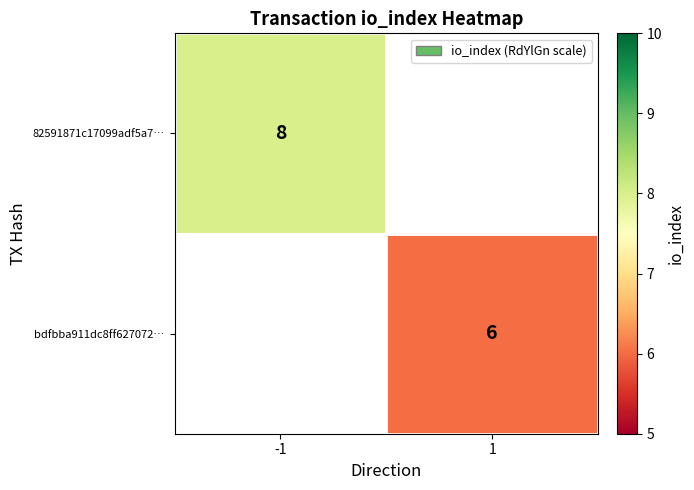

True or false: 82591871c17099adf5a7… has a value of 8 at -1.

True